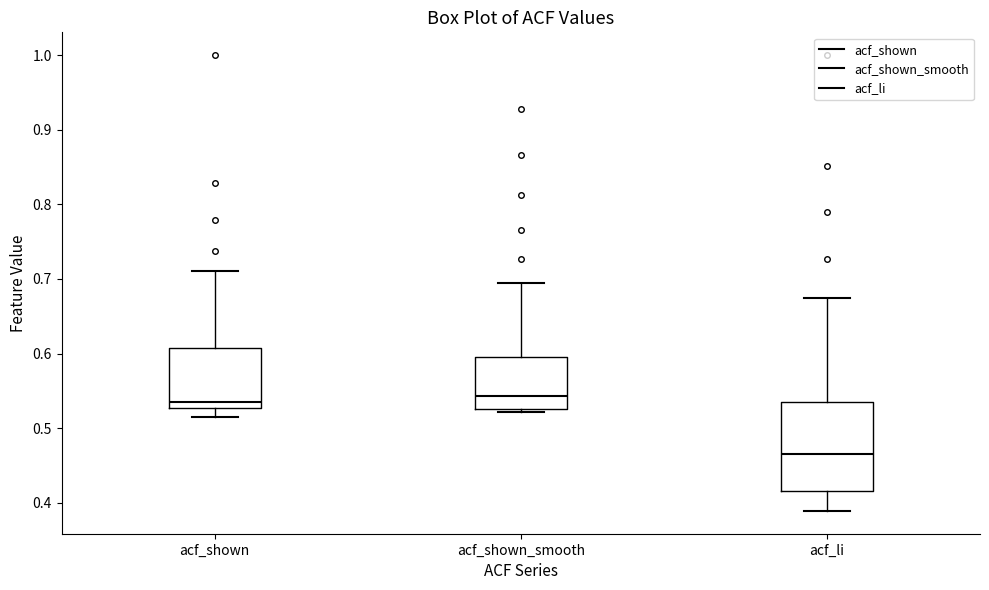

Reading left to right, read every box against the y-axis: the position of its median line, the range the box covers, and the ends of its whiskers. The values are not printed on the chart, so give them approximately, as read against the axis.

acf_shown: median 0.54, box 0.53 to 0.61, whiskers 0.52 to 0.71
acf_shown_smooth: median 0.54, box 0.53 to 0.60, whiskers 0.52 to 0.69
acf_li: median 0.47, box 0.42 to 0.54, whiskers 0.39 to 0.68